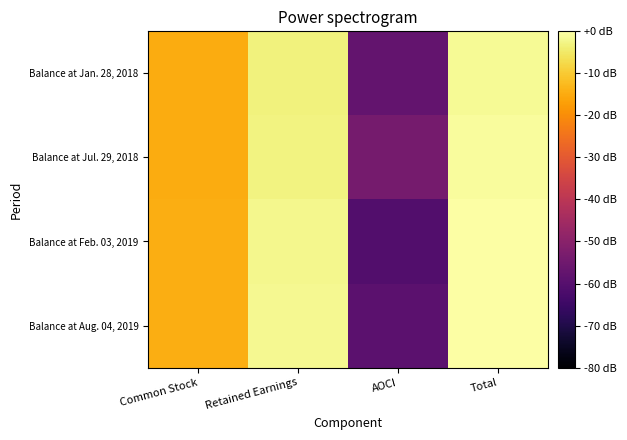

Between Common Stock and AOCI, which series saw the biggest shift?

Balance at Feb. 03, 2019